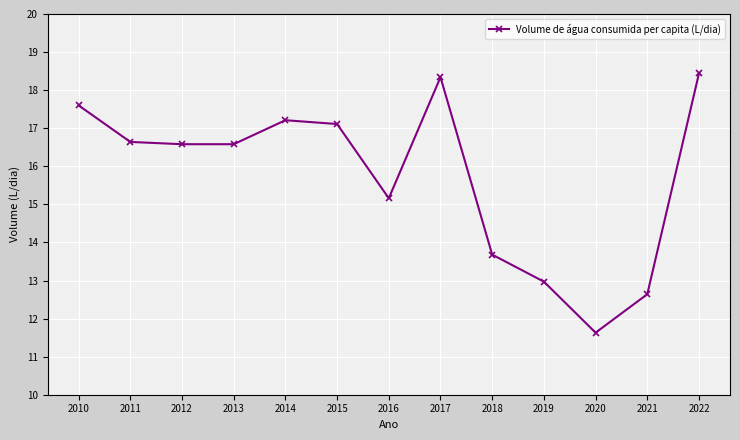

What is the smallest value displayed?

11.6